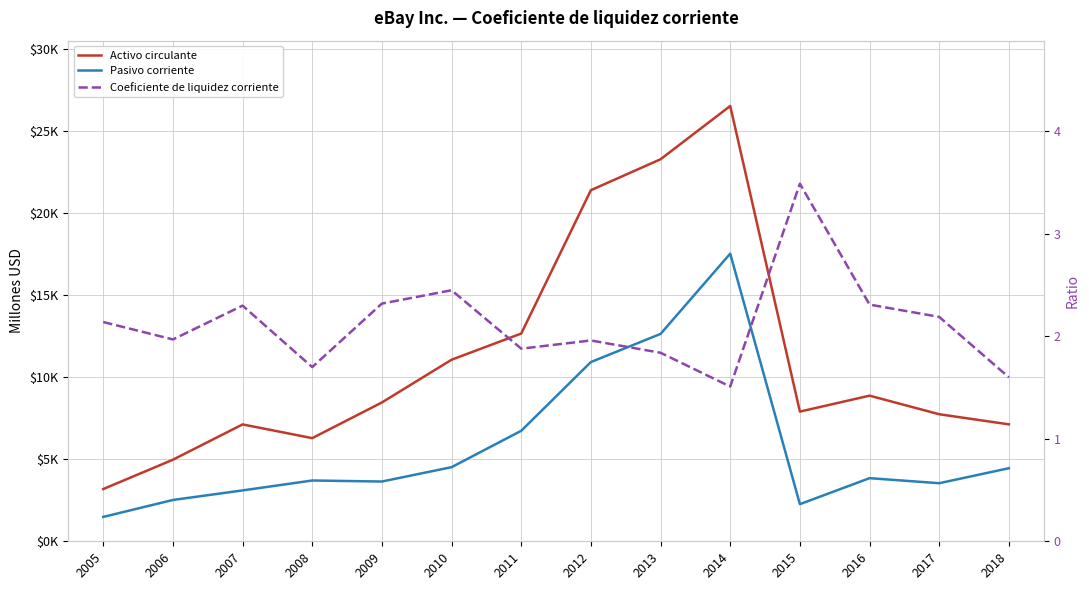

Rank the categories by Pasivo corriente value from highest to lowest.

2014, 2013, 2012, 2011, 2010, 2018, 2016, 2008, 2009, 2017, 2007, 2006, 2015, 2005